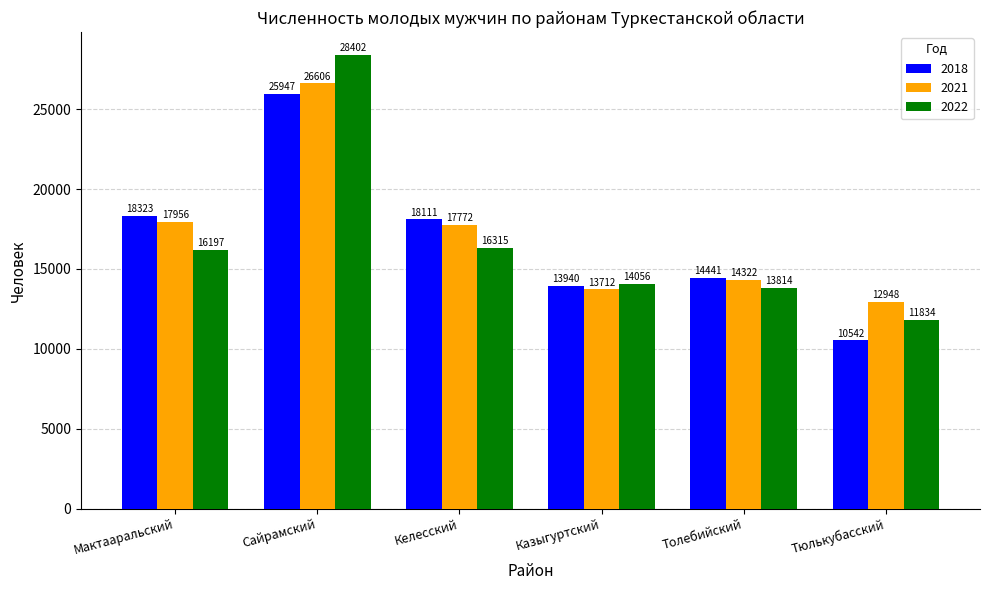

What are all the series names shown in the legend?

2018, 2021, 2022